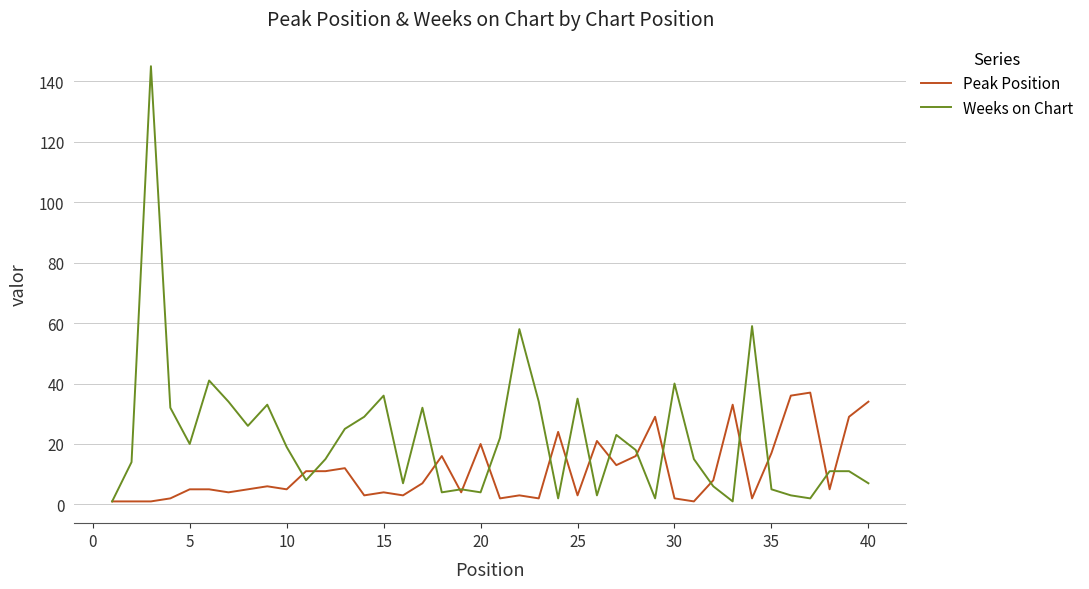

How many lines are shown in the chart?

2